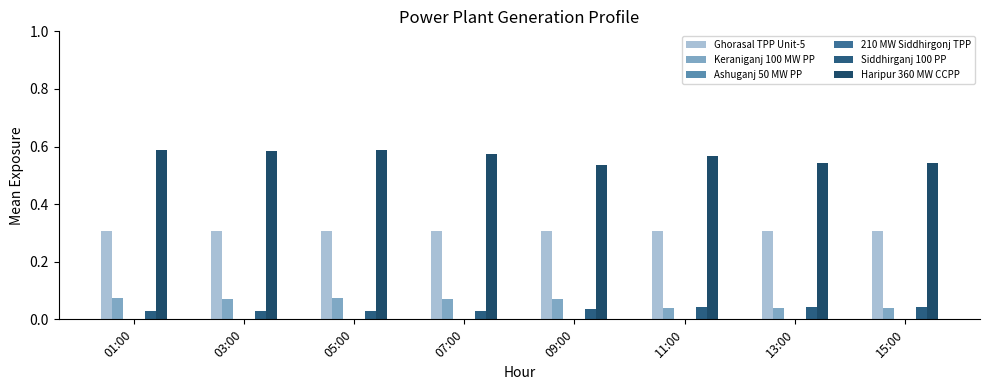

Between 03:00 and 09:00, which series saw the biggest shift?

Haripur 360 MW CCPP